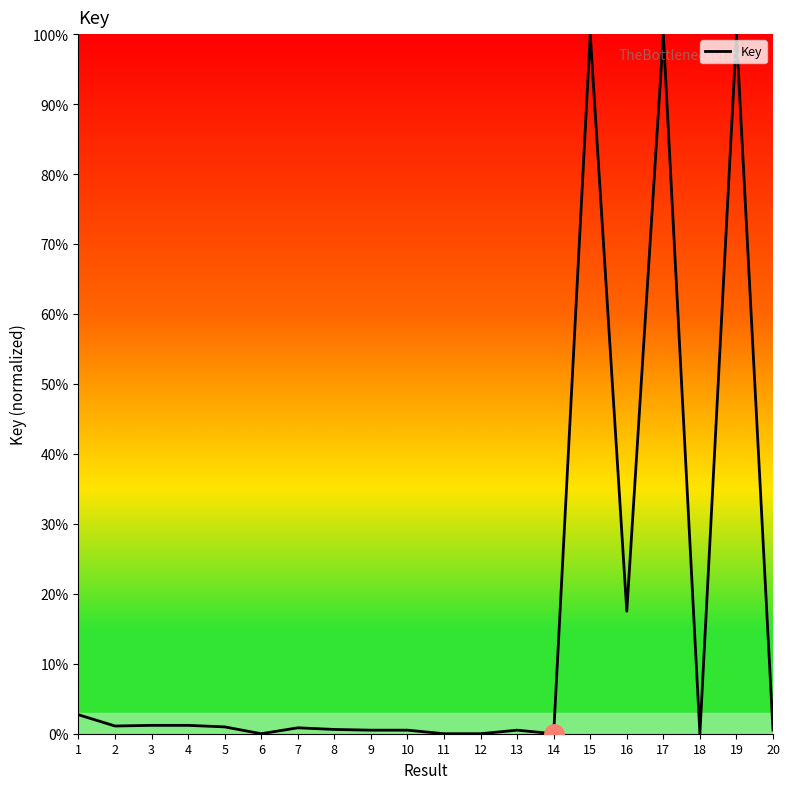

What is the maximum value shown in the chart?

100.0